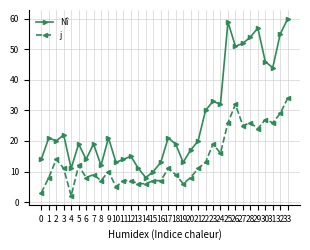

What is the total value across all series at 26?

83